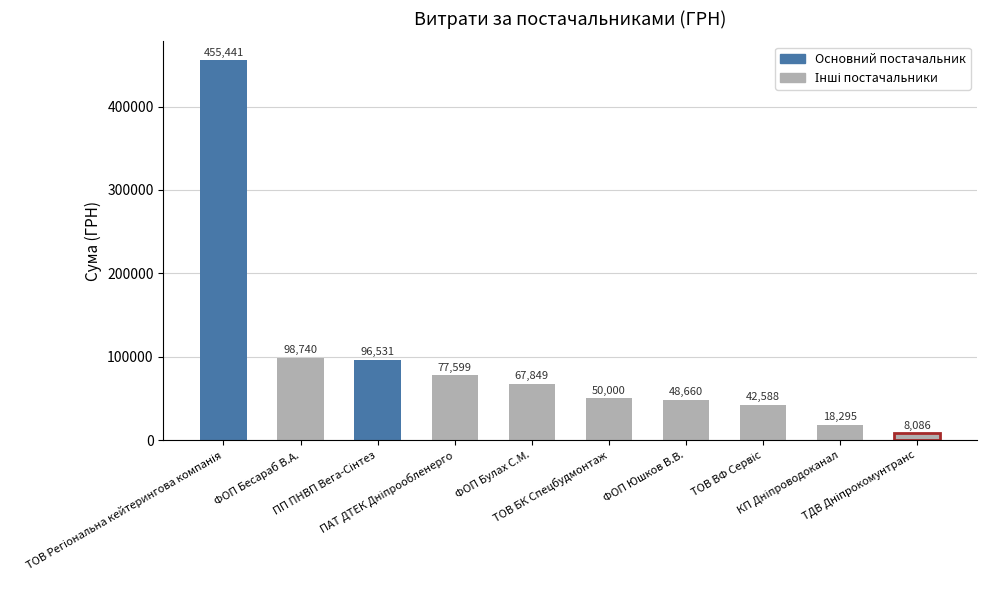

What is the value of the 3rd bar from the left?

96531.0